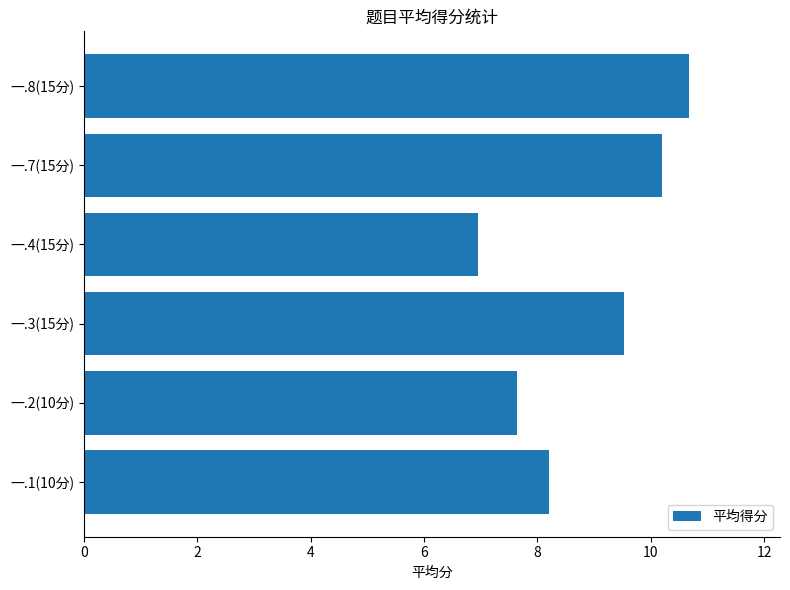

Does the chart contain any negative values?

No